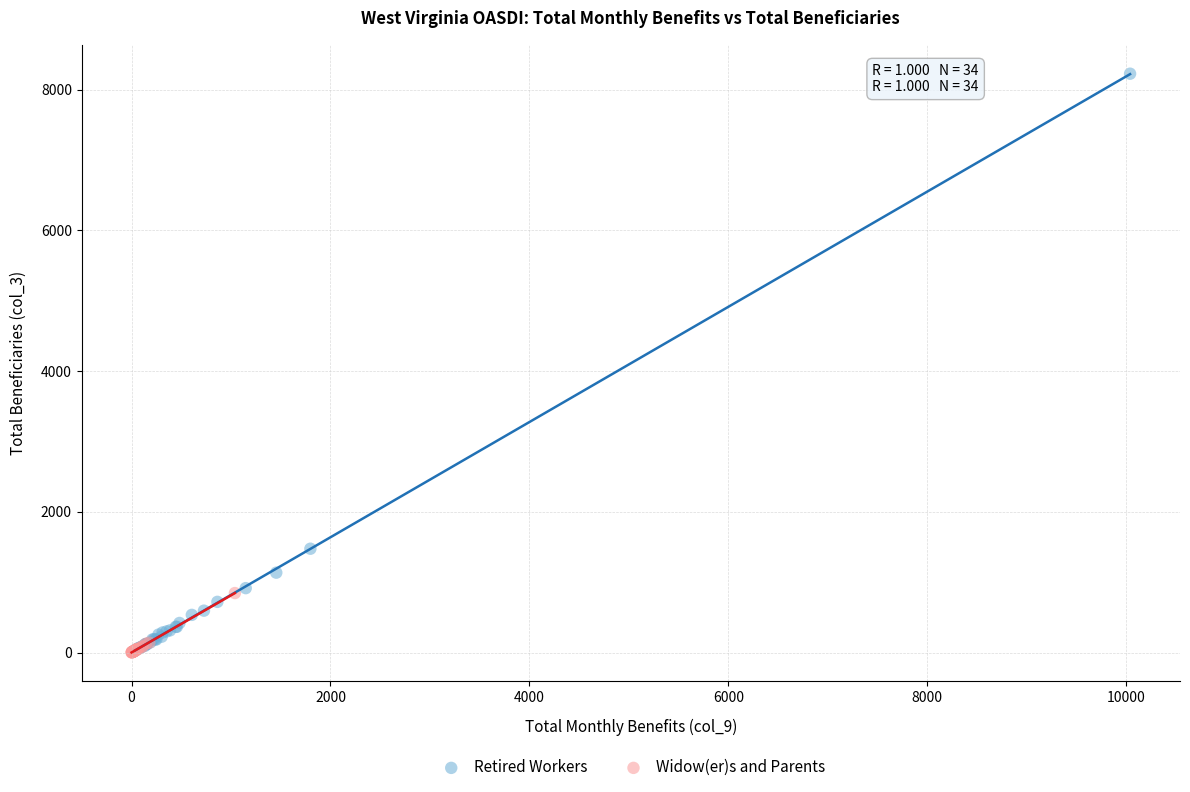

Which series reaches the maximum Y coordinate?

Retired Workers